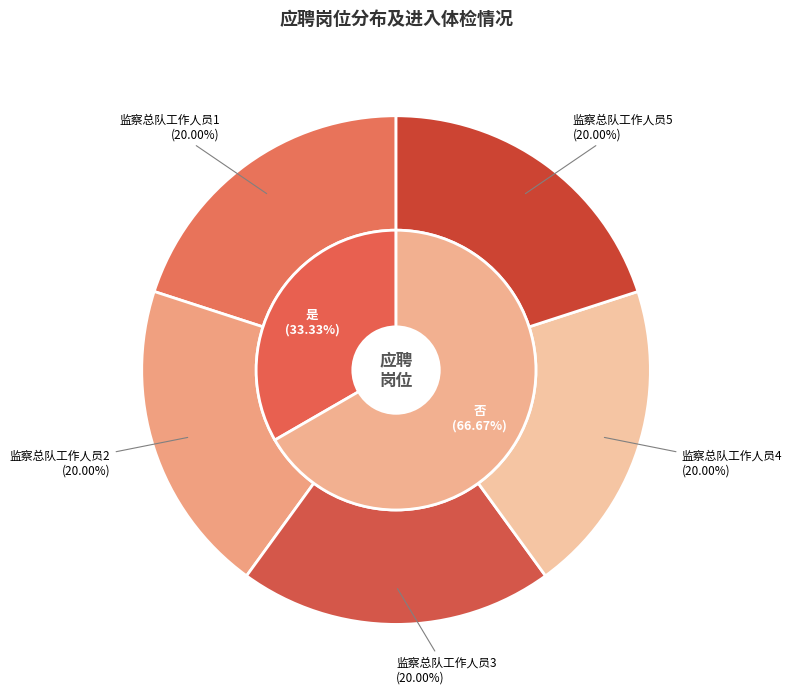

To the nearest percent, what percentage of the pie is 否?

67%